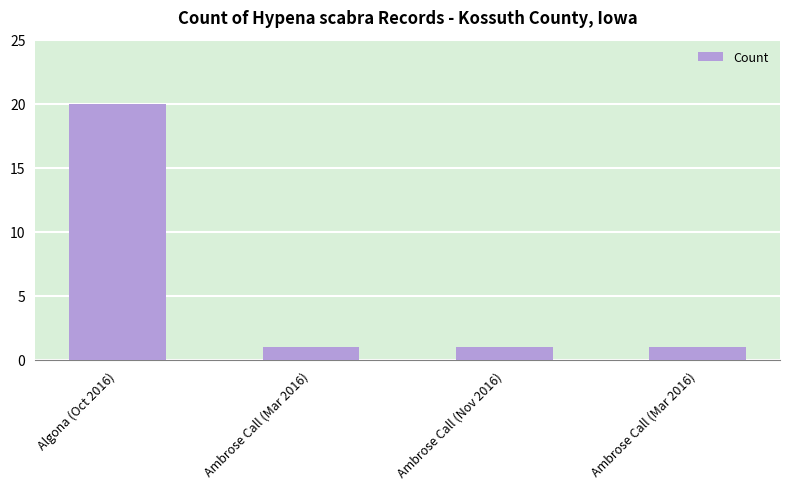

How many data points does each series have?

4